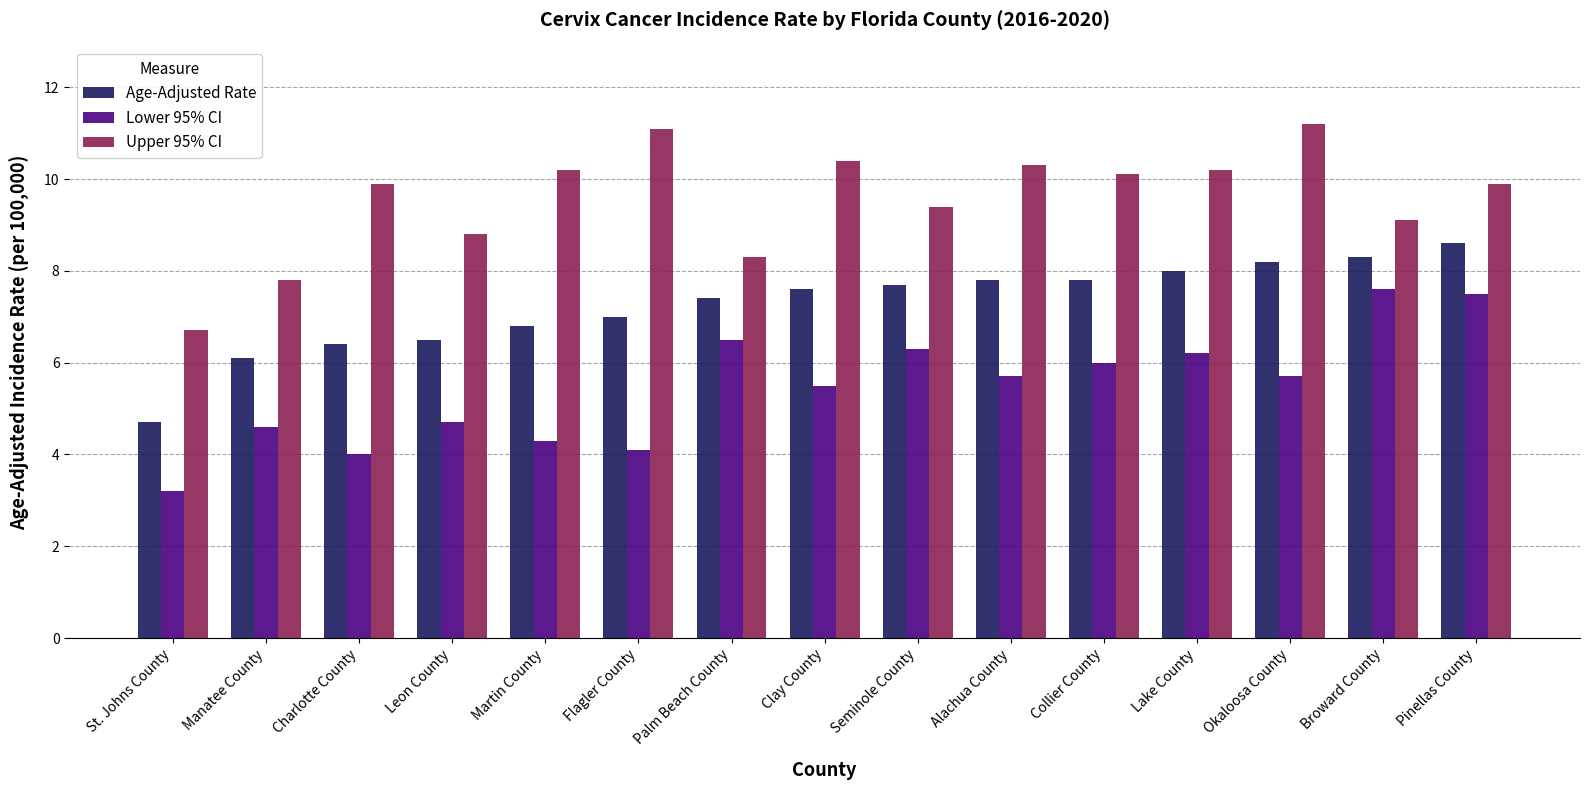

What is the total value across all series at Collier County?

23.9